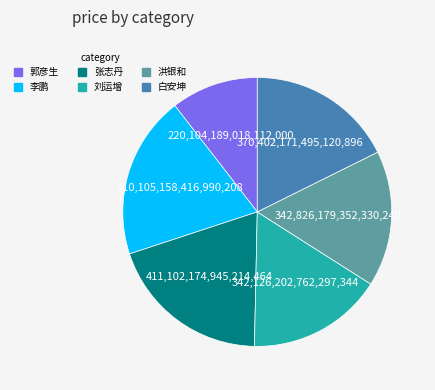

Is 刘运增 the majority of the pie?

No